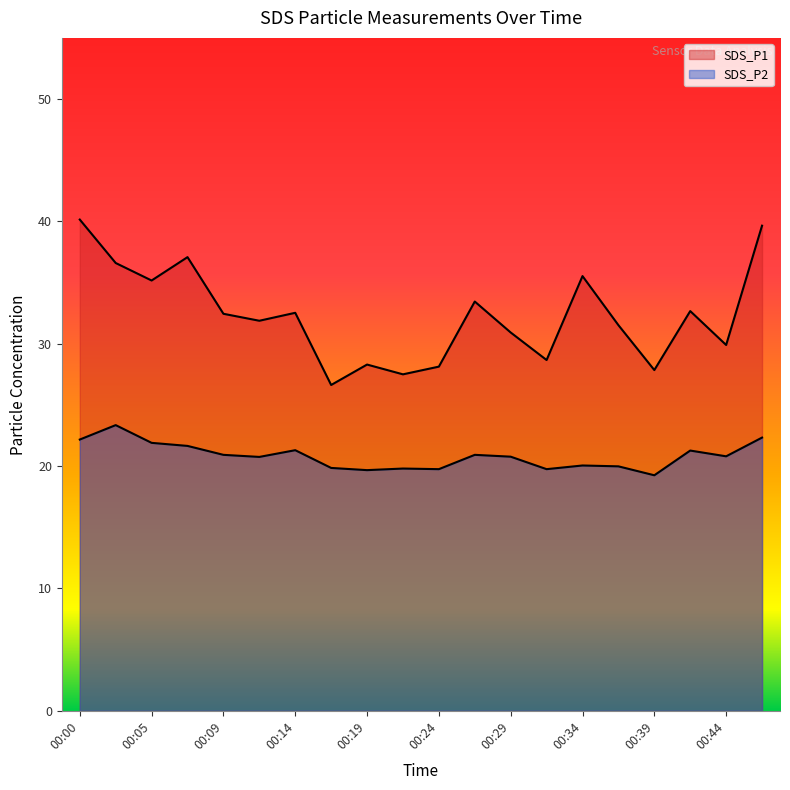

What are all the series names shown in the legend?

SDS_P1, SDS_P2